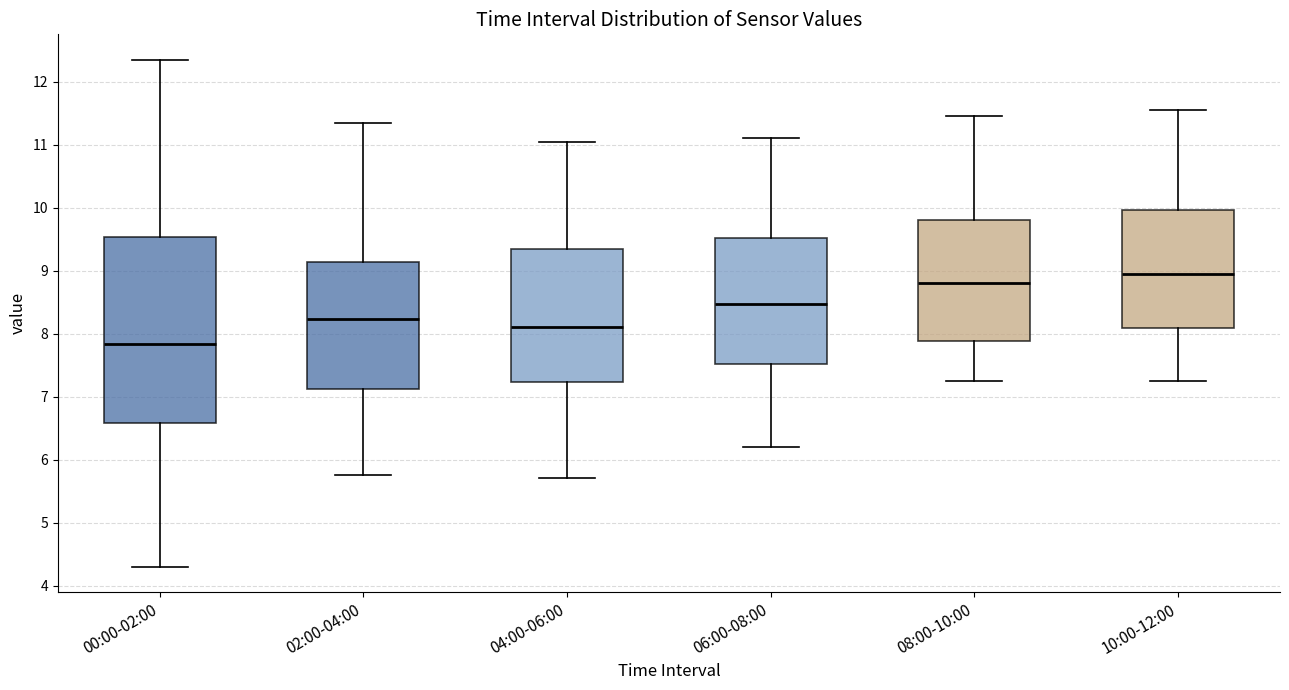

Where is the upper edge of the box for 00:00-02:00 on the y-axis? The values are not printed on the chart, so give them approximately, as read against the axis.

9.5